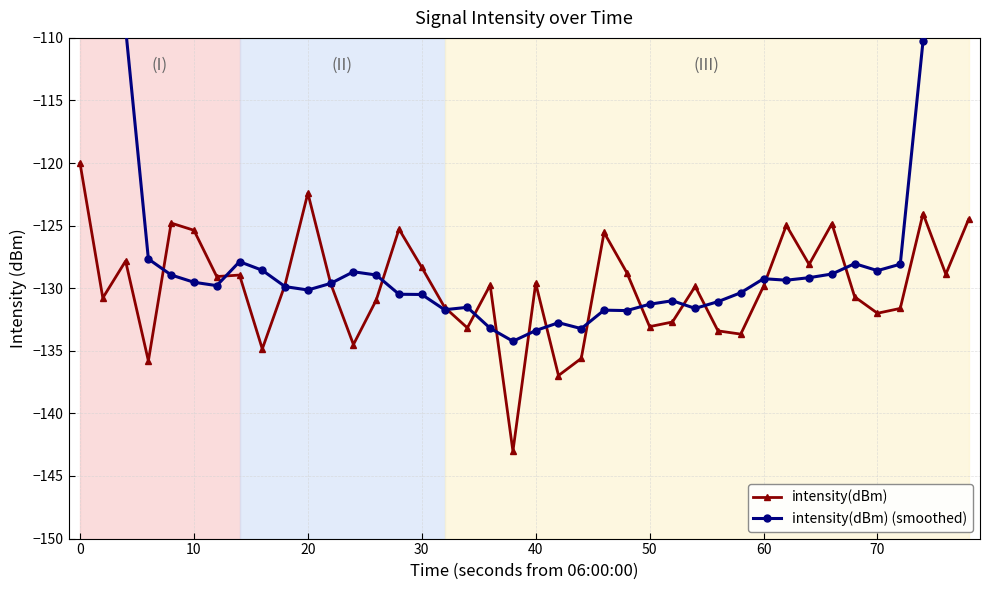

Which series has the largest total across all categories?

intensity(dBm) (smoothed)